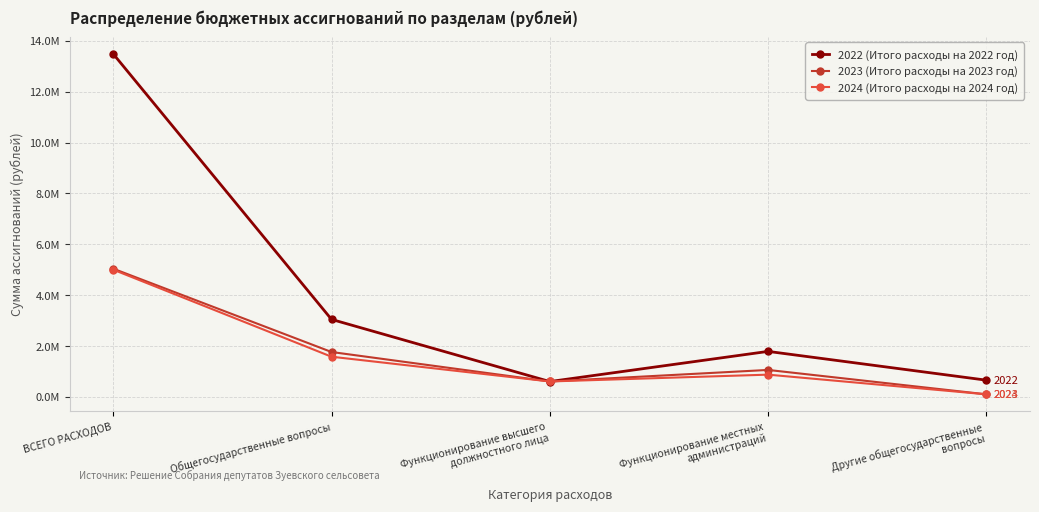

What are all the series names shown in the legend?

2022 (Итого расходы на 2022 год), 2023 (Итого расходы на 2023 год), 2024 (Итого расходы на 2024 год)